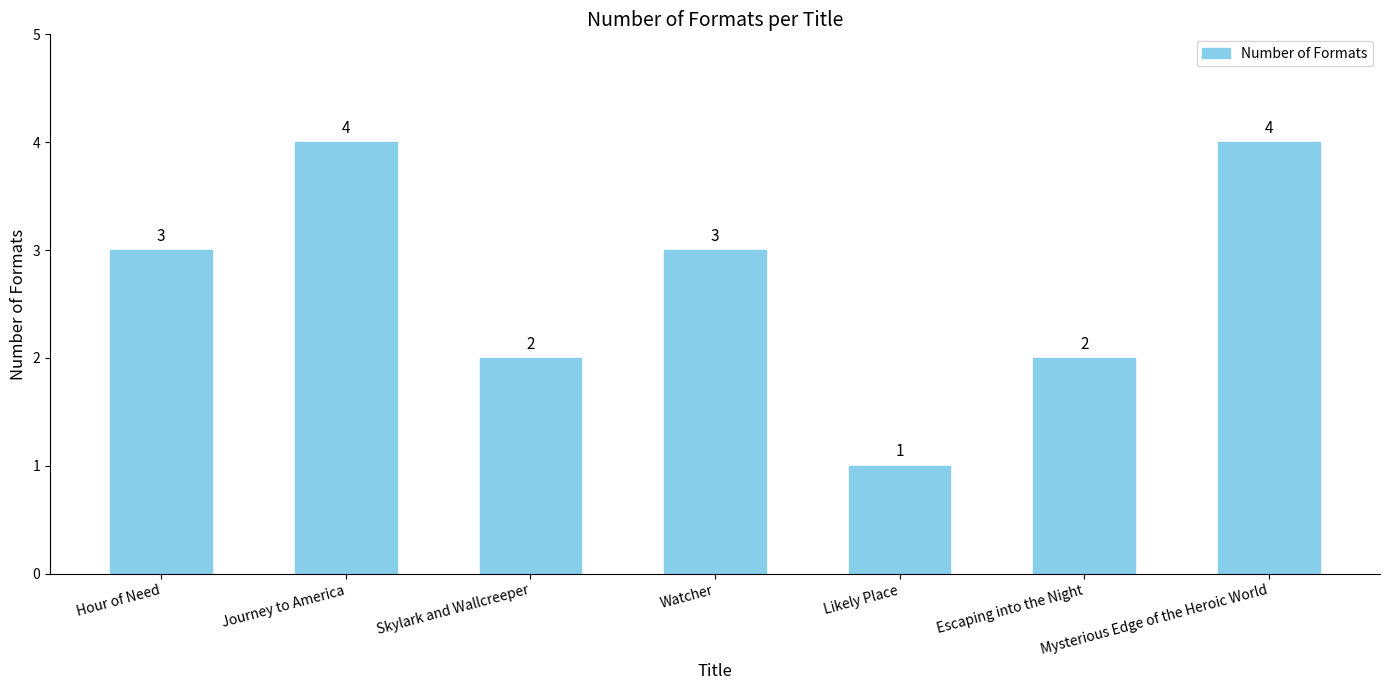

How many values are below 3?

3